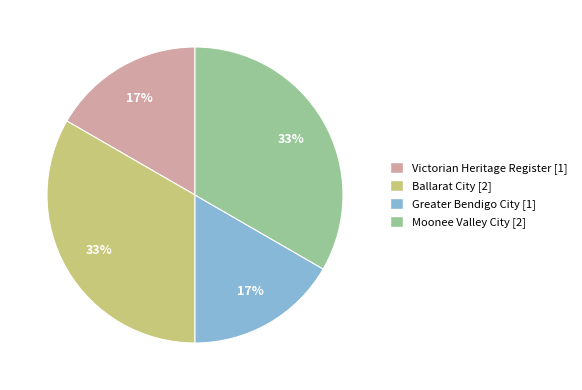

Count the number of slices in the pie.

4